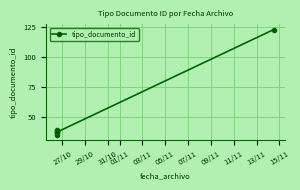

Which label corresponds to the smallest value in the chart?

27/10